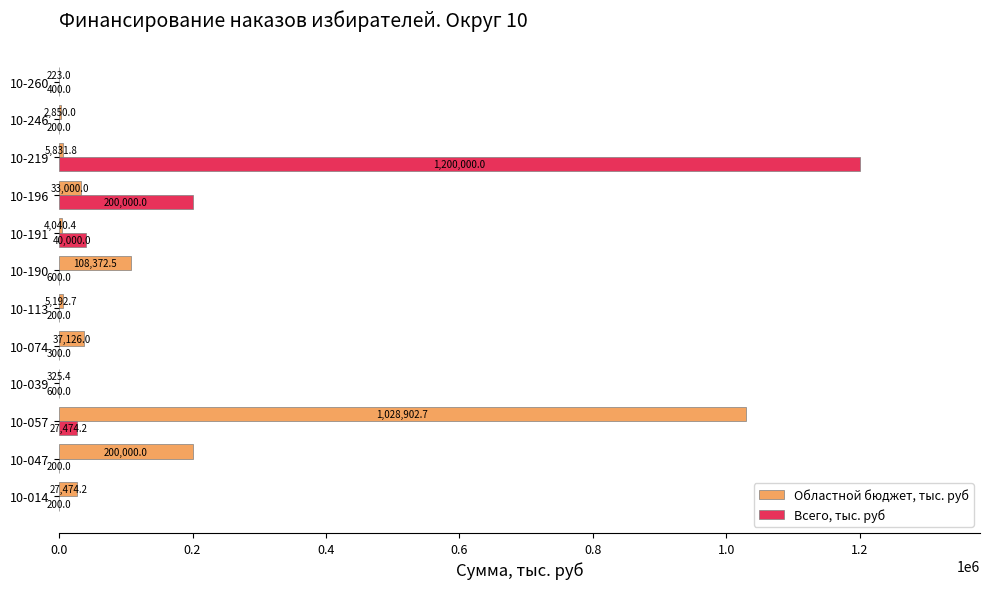

What is the sum of the Областной бюджет, тыс. руб values at 10-246 and 10-074?

39976.0